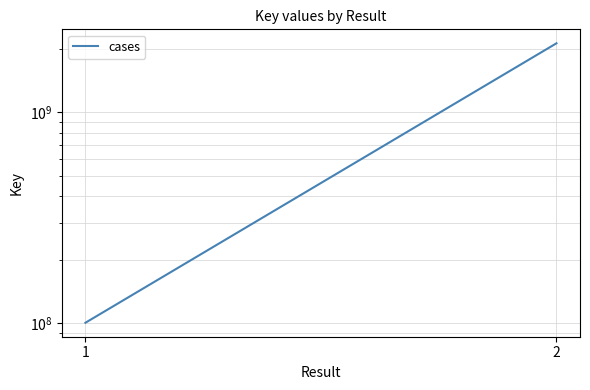

What is the minimum value shown in the chart?

100353841